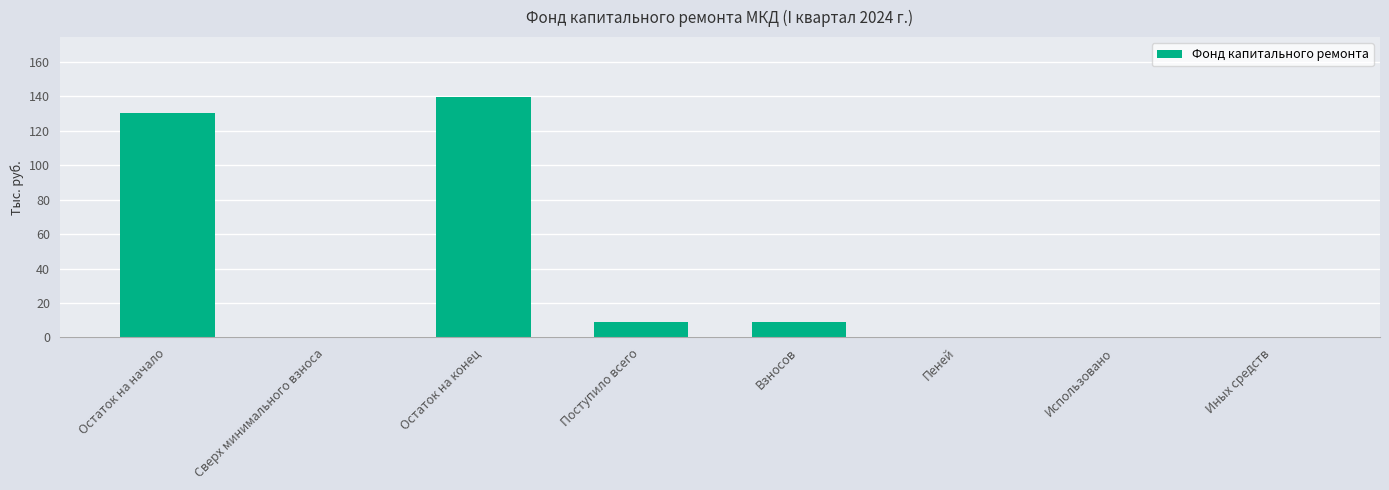

Which label corresponds to the largest value in the chart?

Остаток на конец